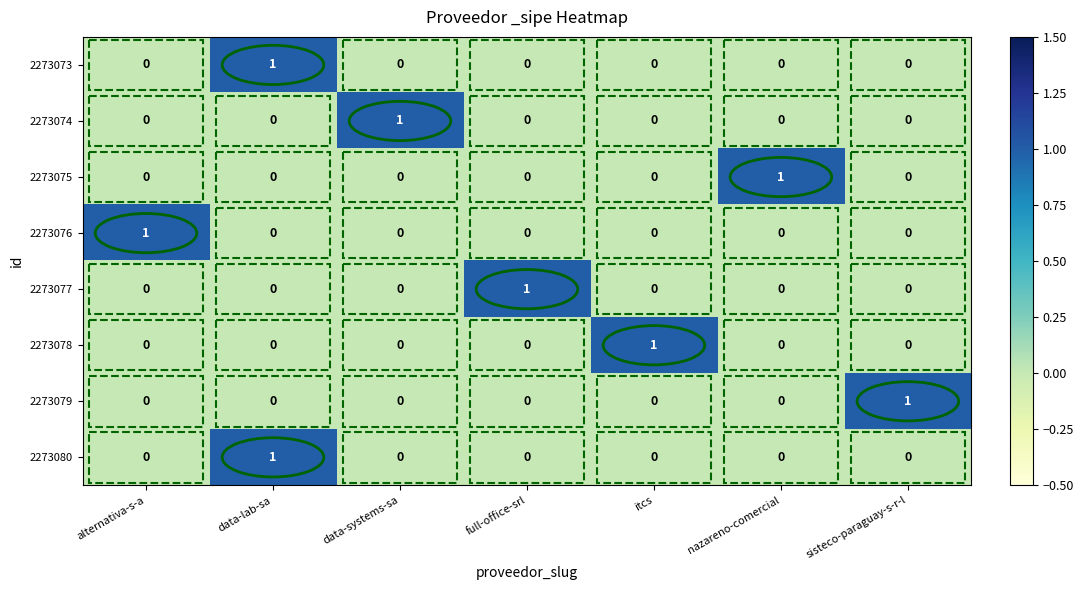

At which category is the sum across all series the highest?

data-lab-sa